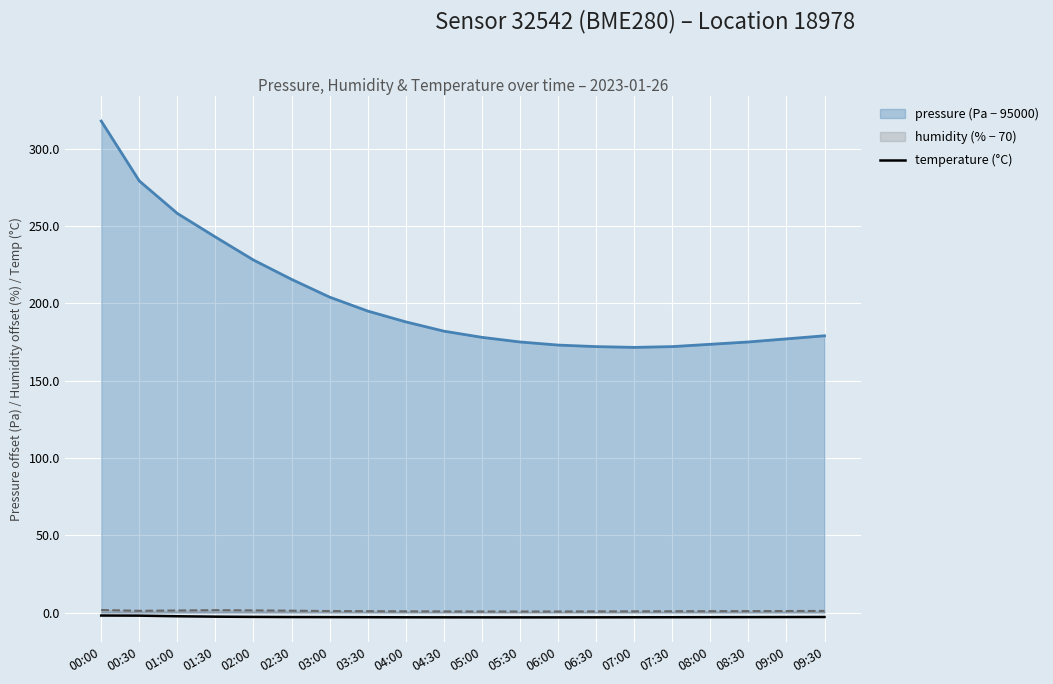

True or false: humidity (% − 70) and pressure (Pa − 95000) cross at least once.

False